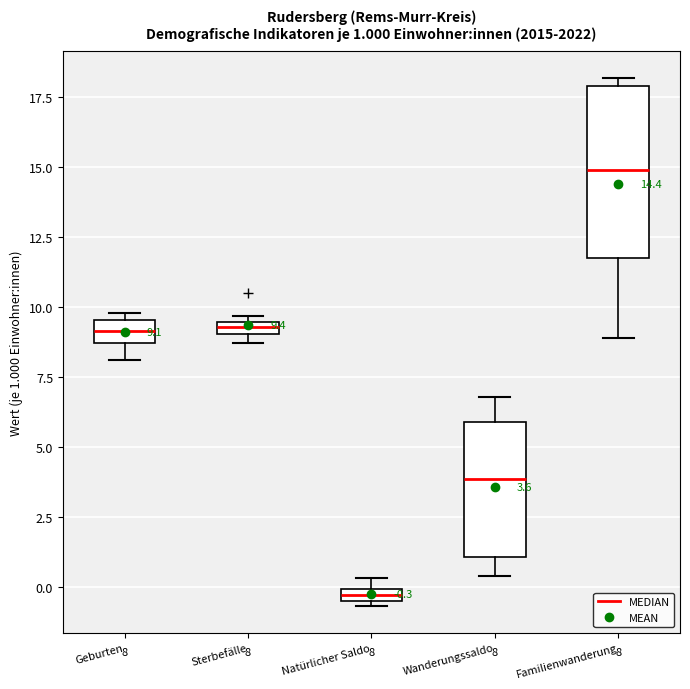

Which box has the lowest median line?

Natürlicher Saldo